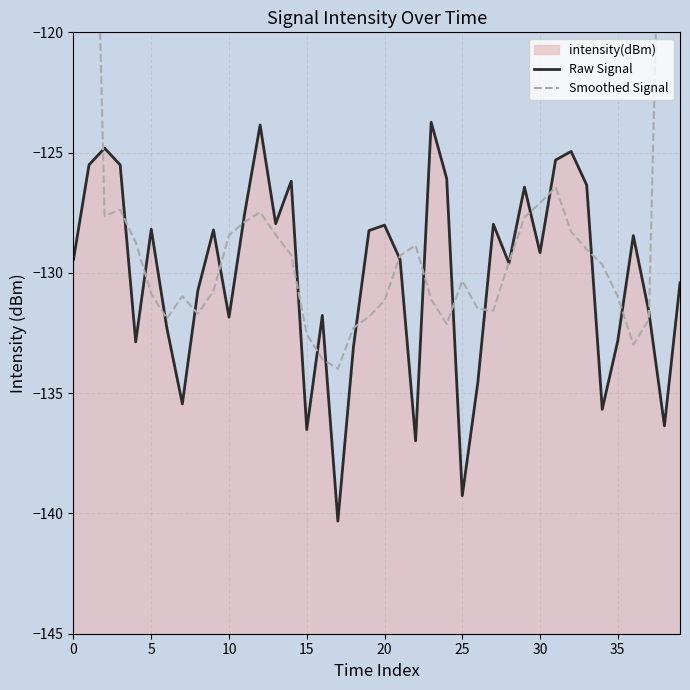

What is the value of the Smoothed Signal point at the 19th from the left?

-132.3